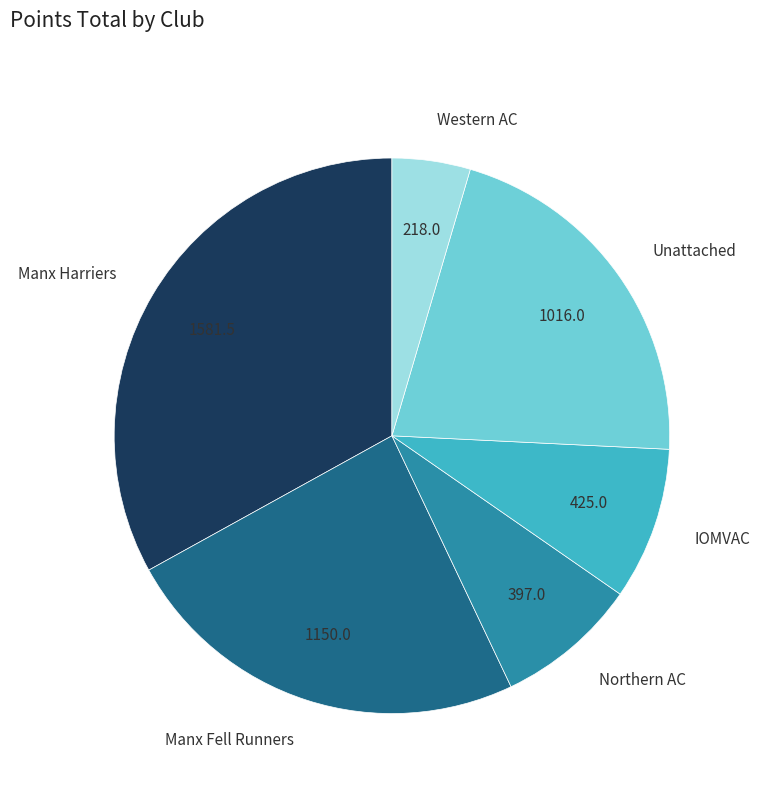

Does any single category account for the majority?

No